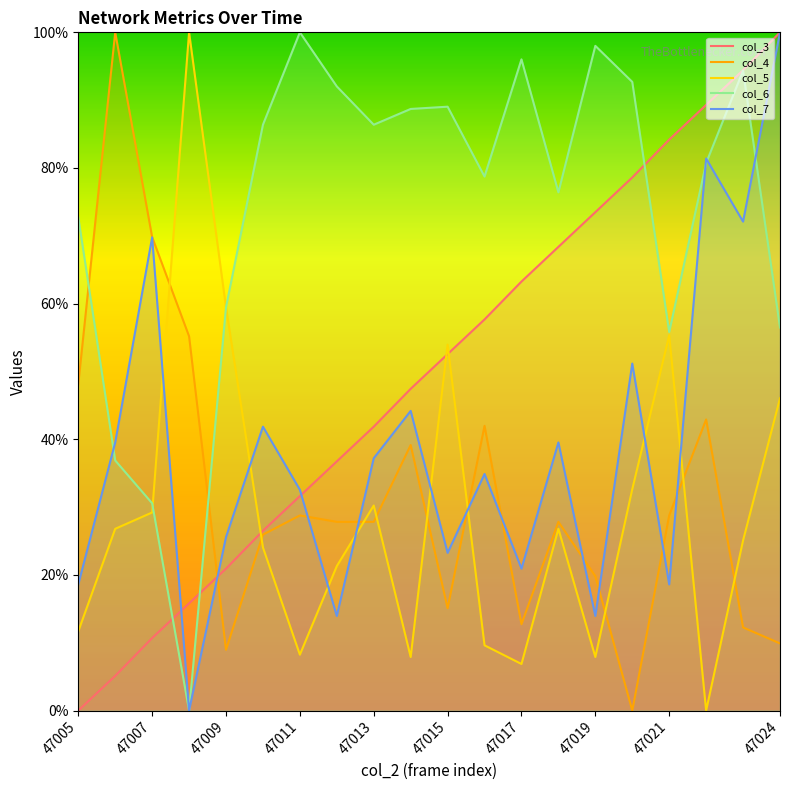

What is the approximate value of col_5 at 47015?

54.0